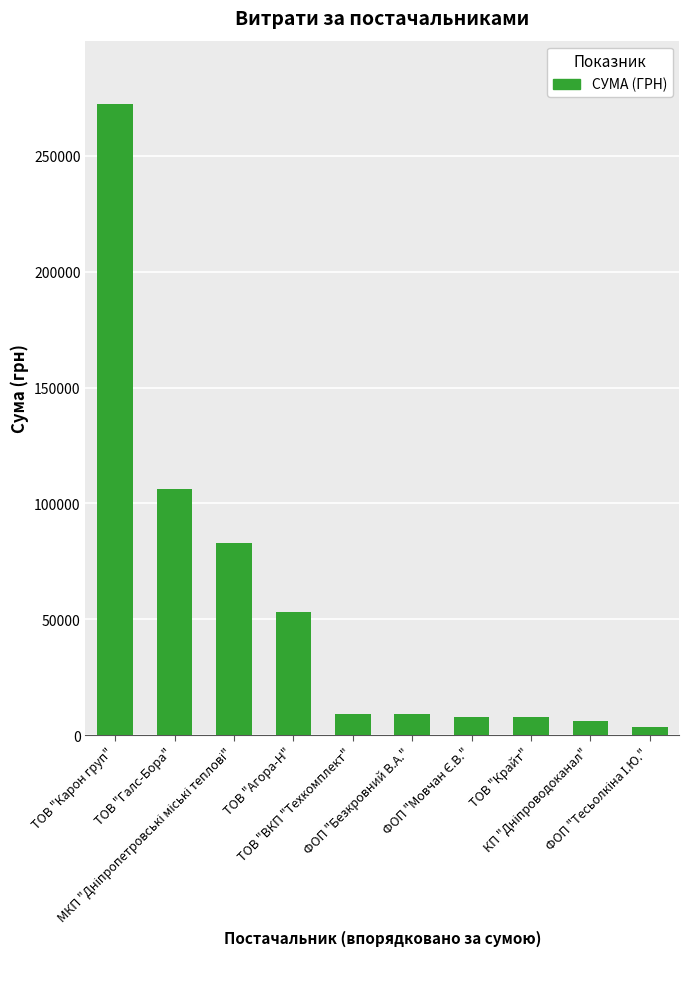

What is the difference between the values at ТОВ "Галс-Бора" and ТОВ "ВКП "Техкомплект"?

96877.3